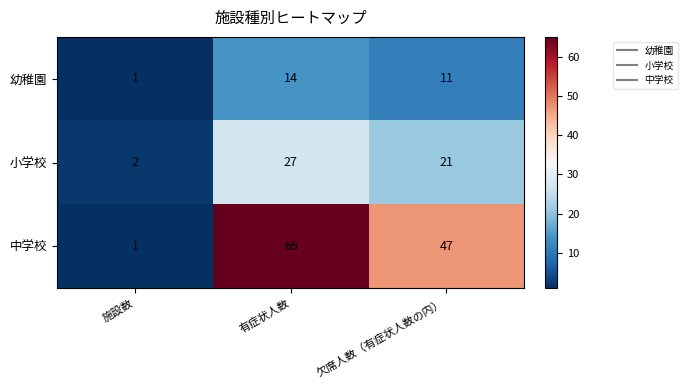

At which label is 中学校 closest to 33?

欠席人数（有症状人数の内）